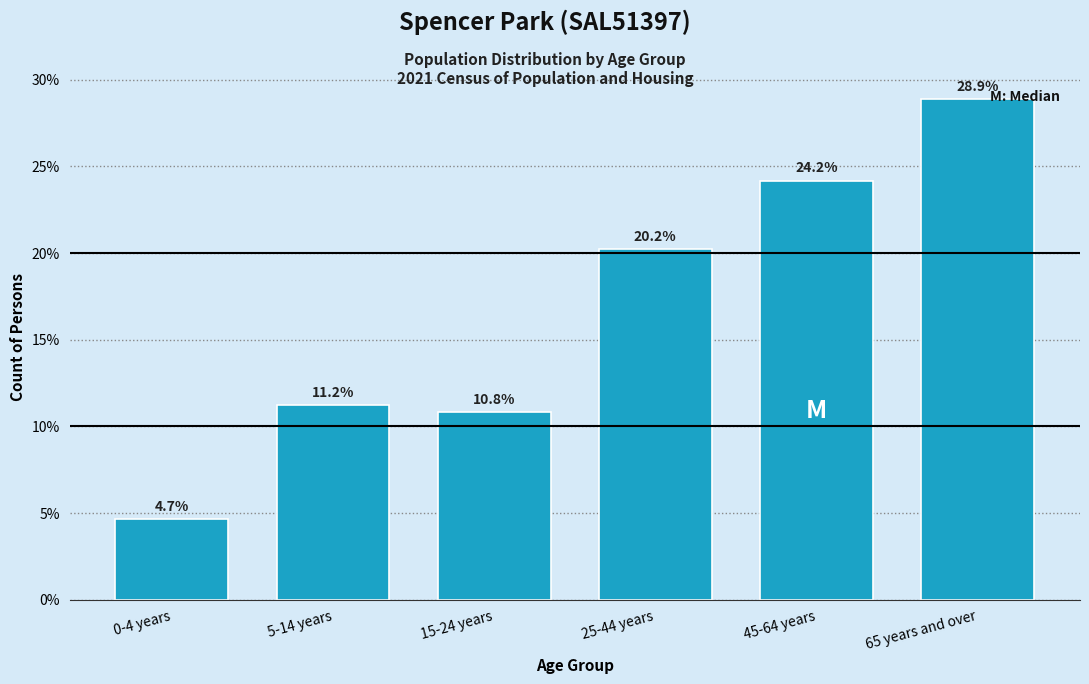

Reading right to left, what are all the values shown in this chart?

65 years and over=28.9	45-64 years=24.2	25-44 years=20.2	15-24 years=10.8	5-14 years=11.2	0-4 years=4.7